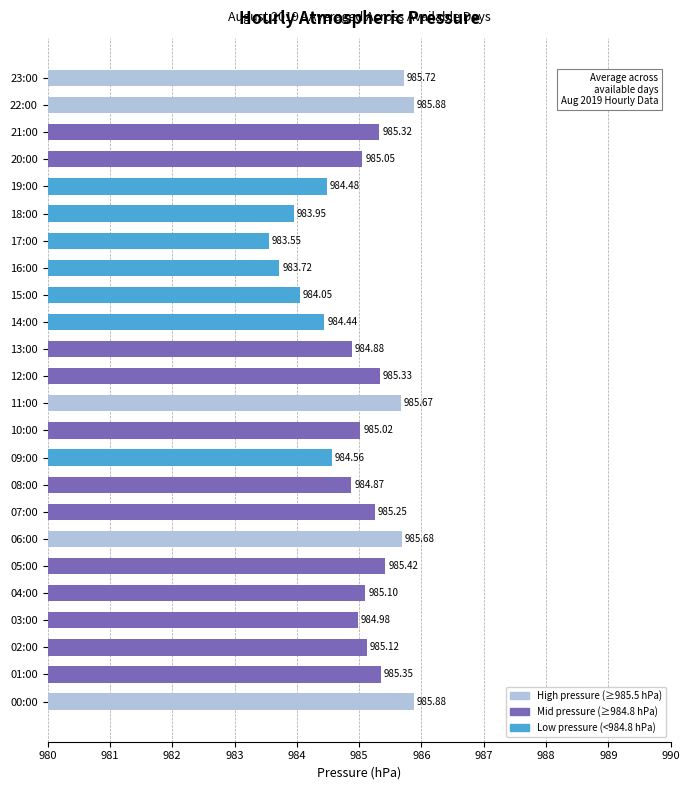

What is the difference between the values at 23:00 and 12:00?

0.4